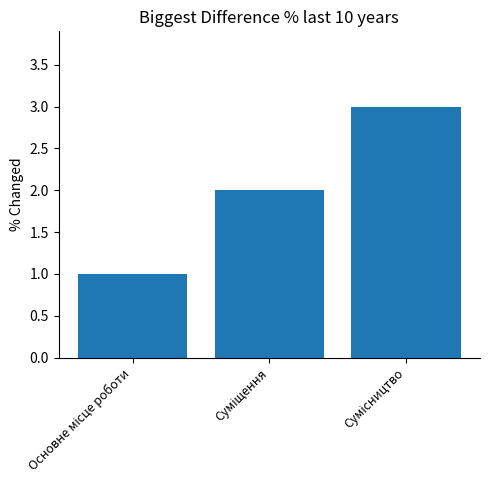

What is the greatest value displayed?

3